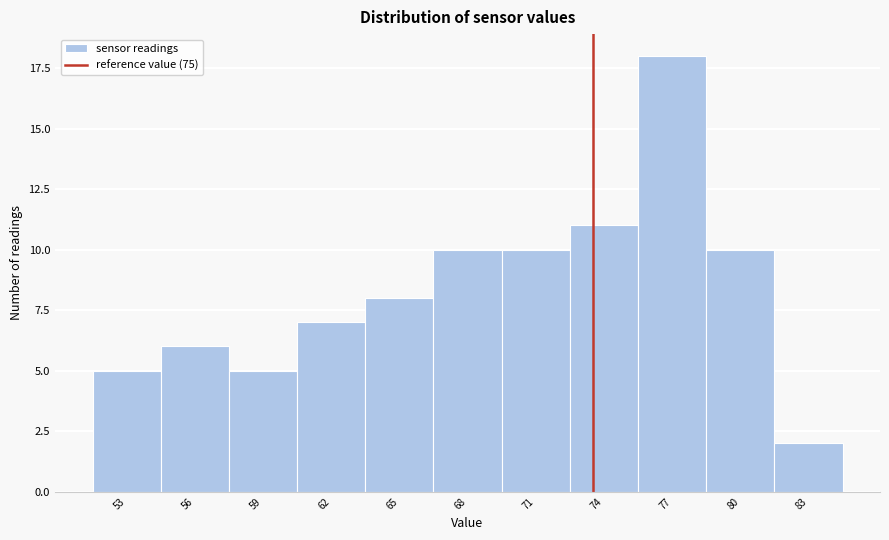

Reading right to left, list all the values displayed in this chart.

2	10	18	11	10	10	8	7	5	6	5